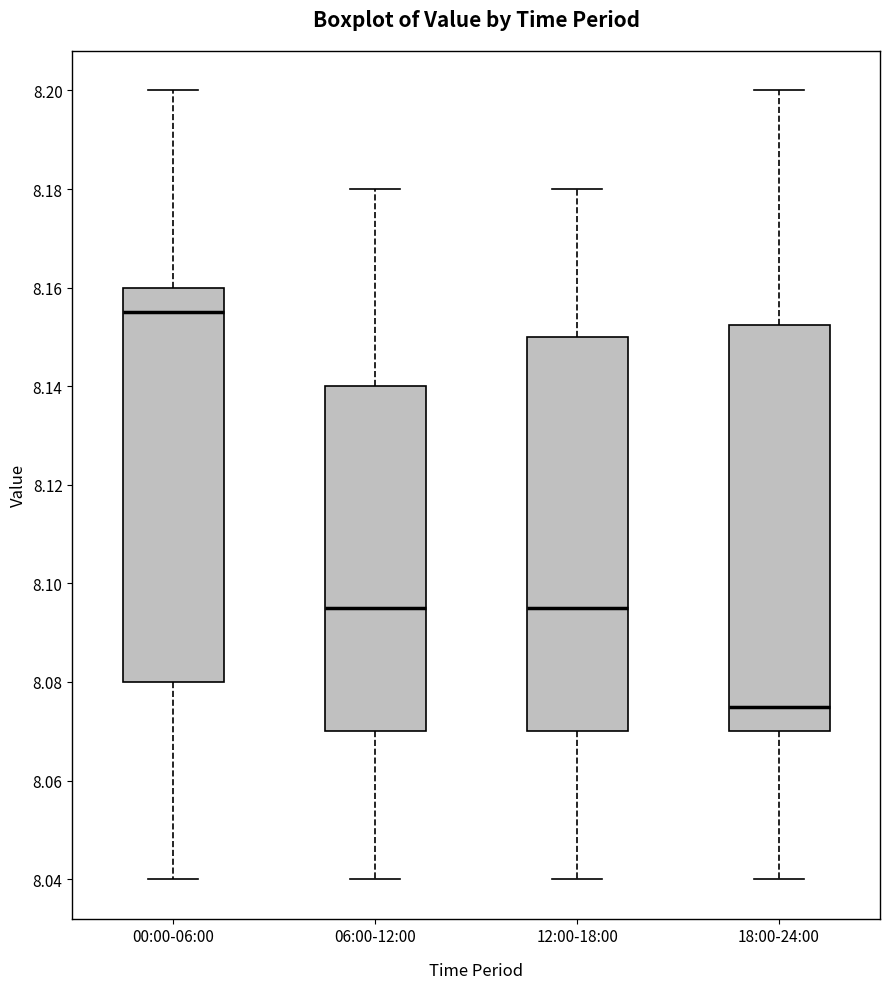

Reading left to right, transcribe this box plot: for each box, give where its median line is, the range the box spans, and where its two whiskers end, as read against the y-axis. The values are not printed on the chart, so give them approximately, as read against the axis.

00:00-06:00: median 8.156, box 8.080 to 8.160, whiskers 8.040 to 8.200
06:00-12:00: median 8.096, box 8.070 to 8.140, whiskers 8.040 to 8.180
12:00-18:00: median 8.096, box 8.070 to 8.150, whiskers 8.040 to 8.180
18:00-24:00: median 8.076, box 8.070 to 8.152, whiskers 8.040 to 8.200